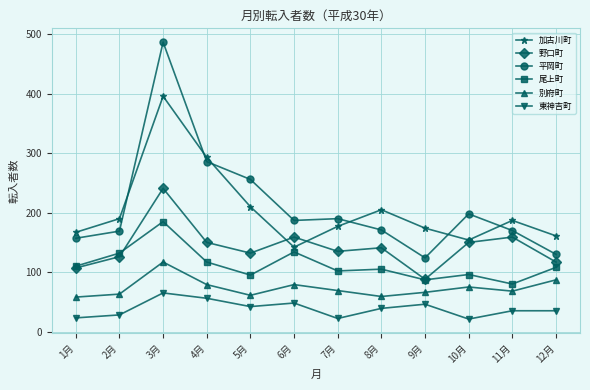

In 平岡町, how many points are lower than both neighbors (excluding endpoints)?

2